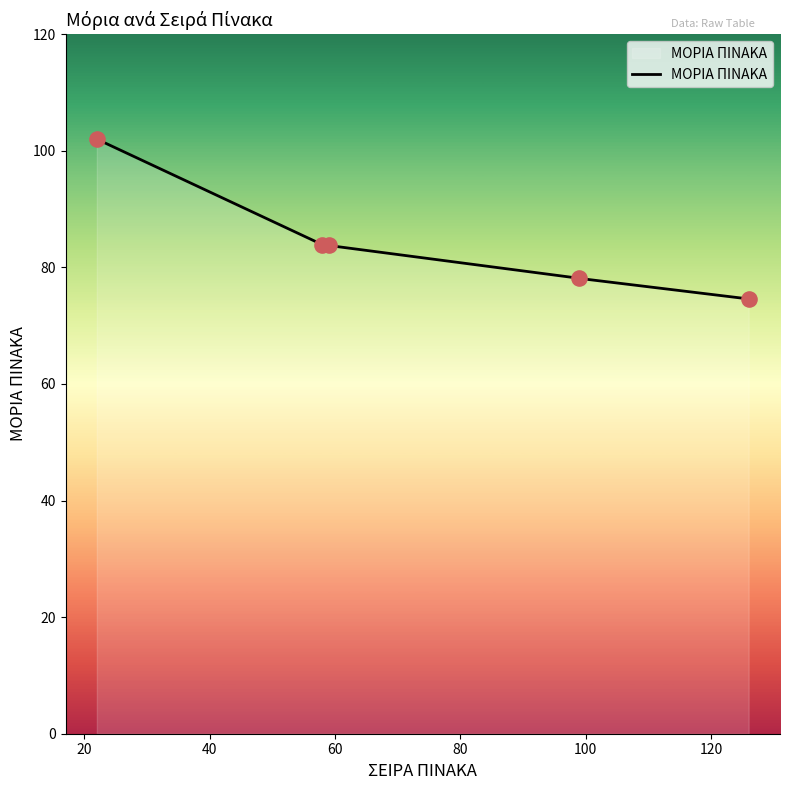

Which has a higher value, 22 or 58?

22